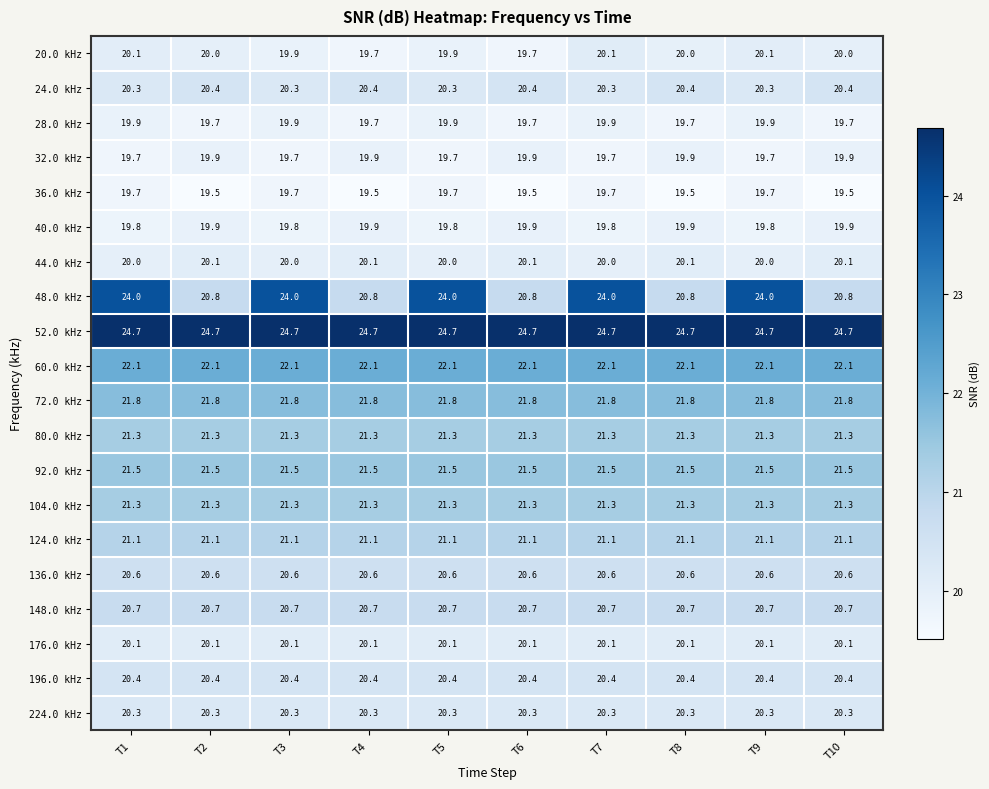

What is the average value of the 176.0 kHz series?

20.1